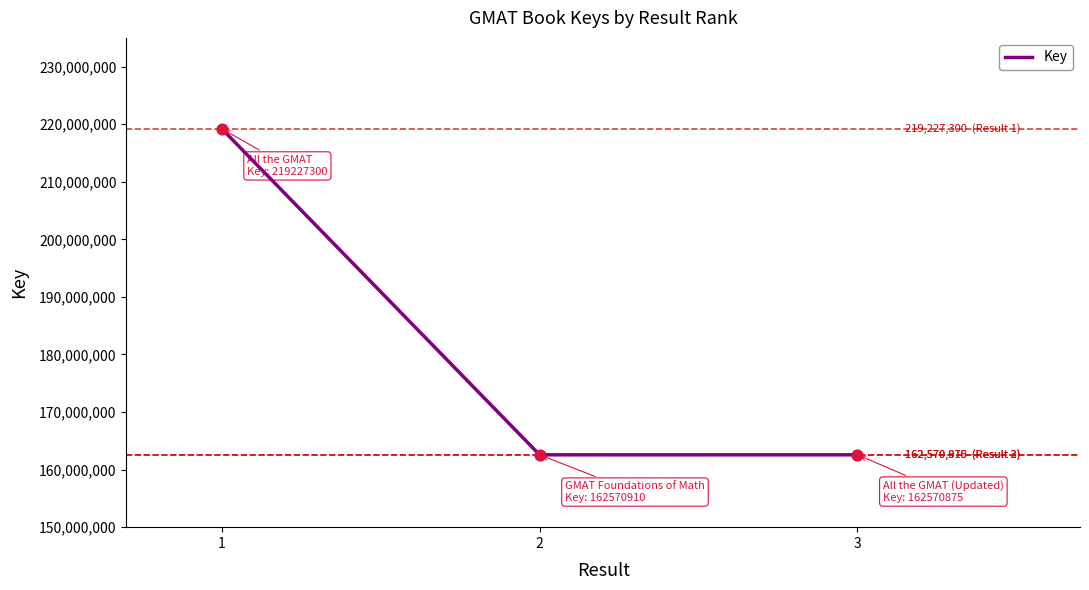

Between 3 and 1, which is larger?

1